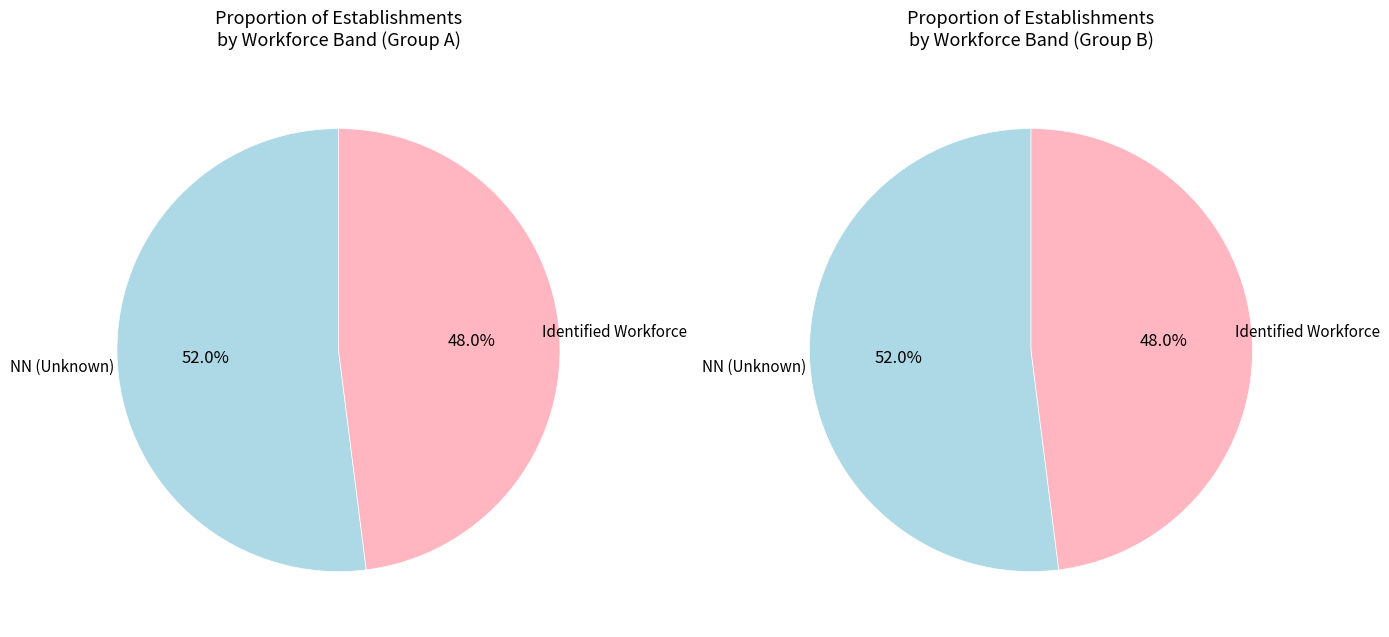

What is the largest slice in the pie chart?

NN